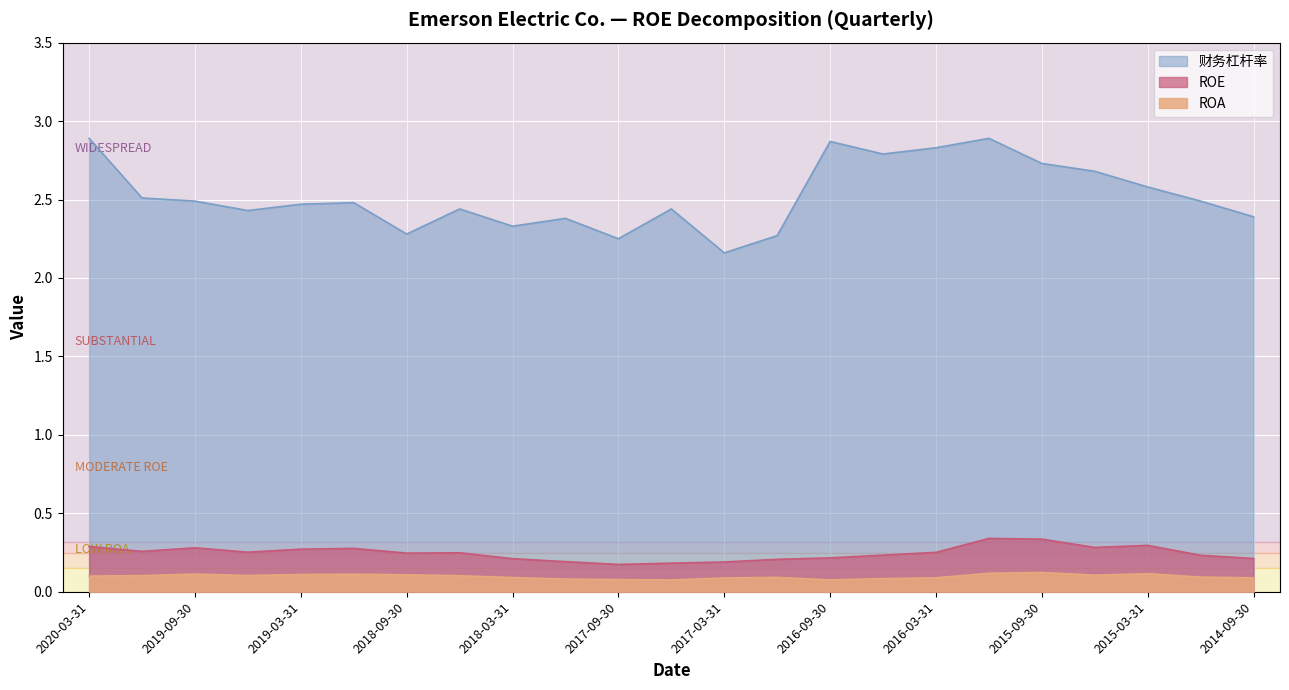

True or false: 财务杠杆率 and ROE intersect in this chart.

False